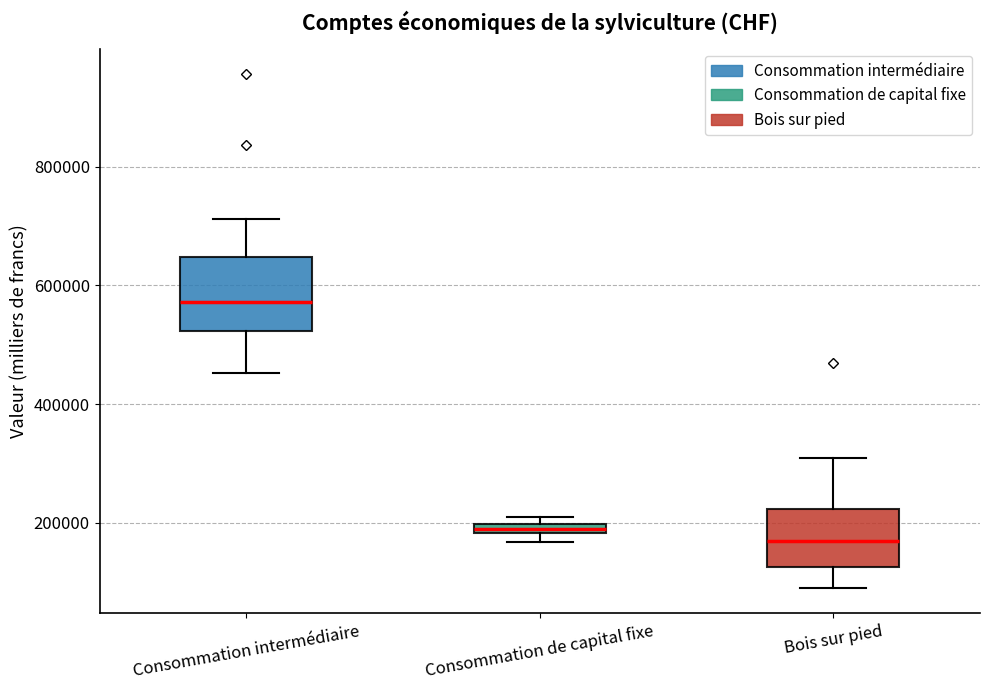

Comparing the boxes themselves (not the whiskers), which one is the tallest?

Consommation intermédiaire